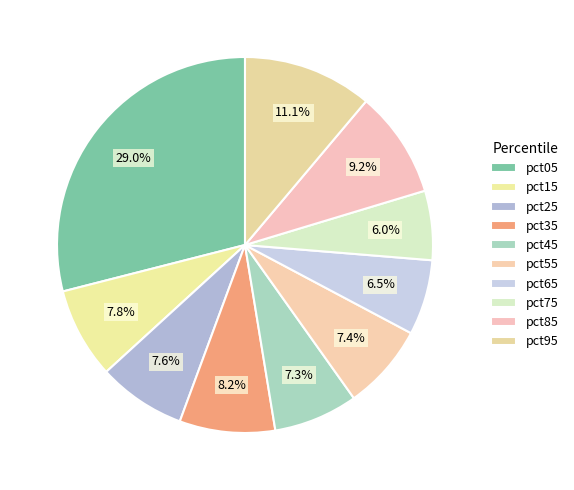

Which has a higher value, pct35 or pct25?

pct35